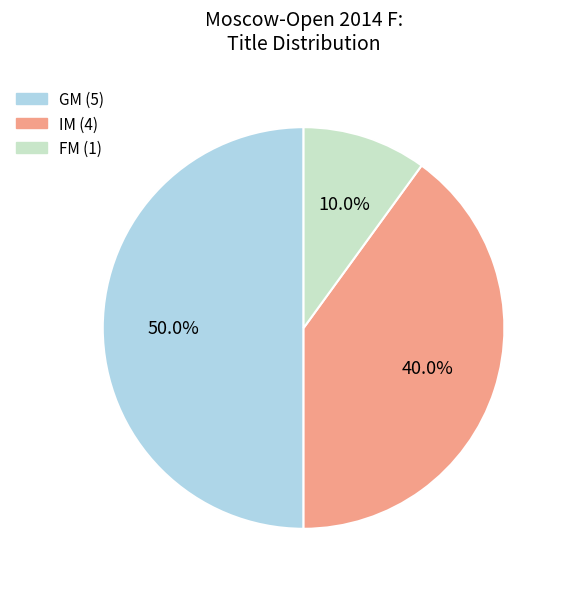

To the nearest percent, what portion does GM represent?

50%